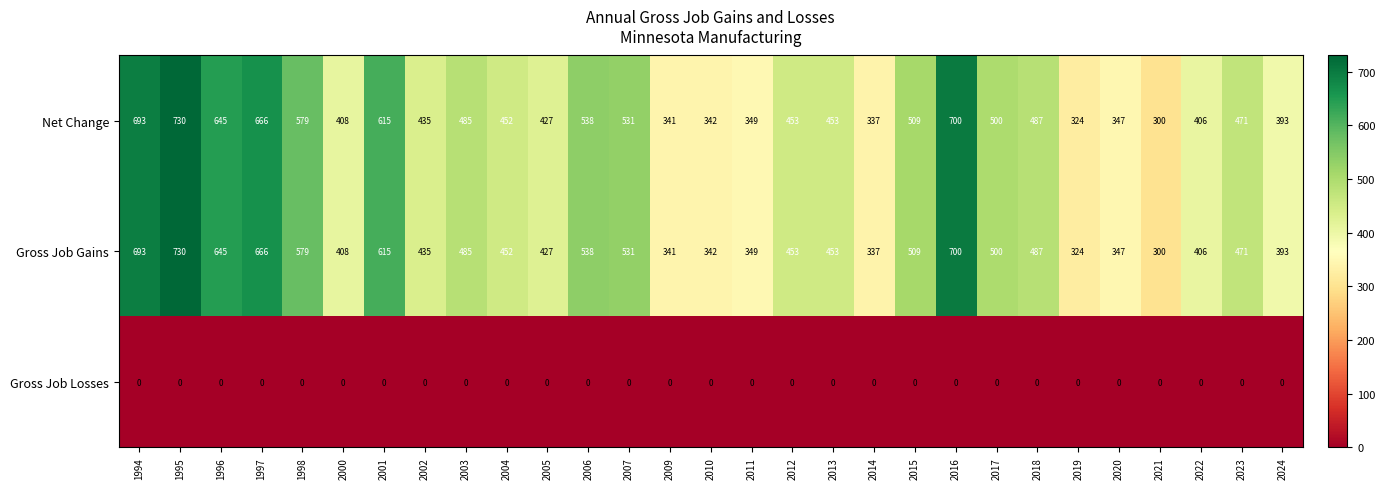

How many distinct data groups are displayed?

3